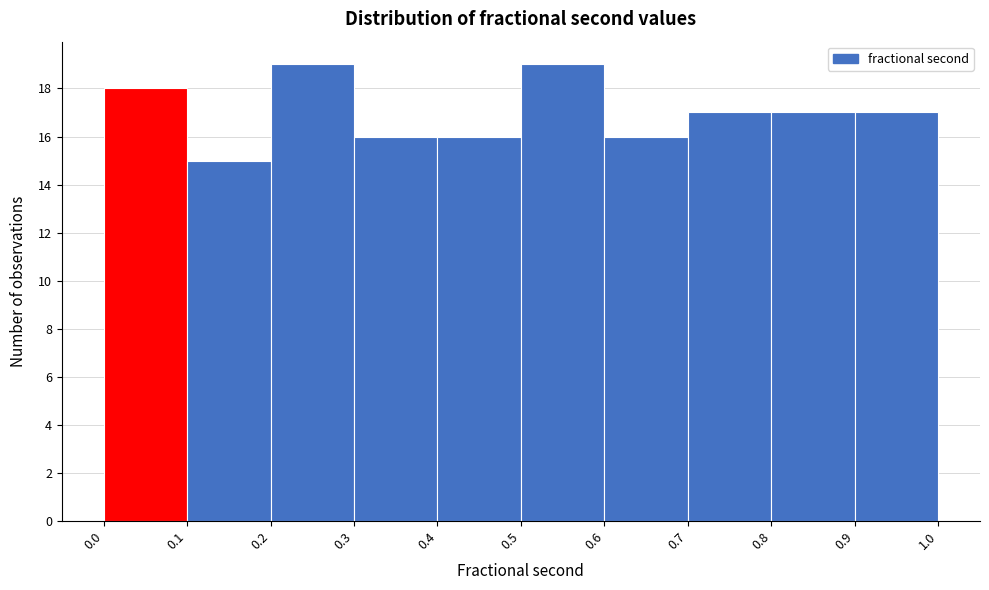

Reading left to right, list every bar in this chart as the range it spans on the x-axis followed by its height. The values are not printed on the chart, so give them approximately, as read against the axis.

0.0 to 0.1: 18
0.1 to 0.2: 15
0.2 to 0.3: 19
0.3 to 0.4: 16
0.4 to 0.5: 16
0.5 to 0.6: 19
0.6 to 0.7: 16
0.7 to 0.8: 17
0.8 to 0.9: 17
0.9 to 1.0: 17